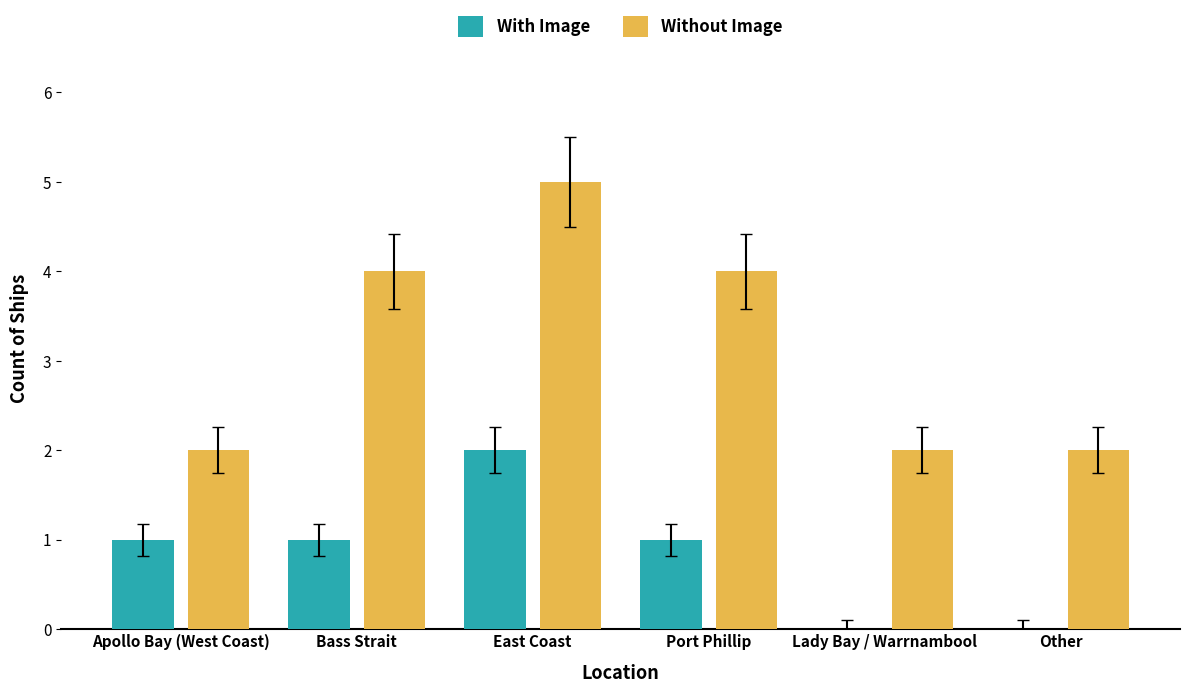

Which series has the largest total across all categories?

Without Image